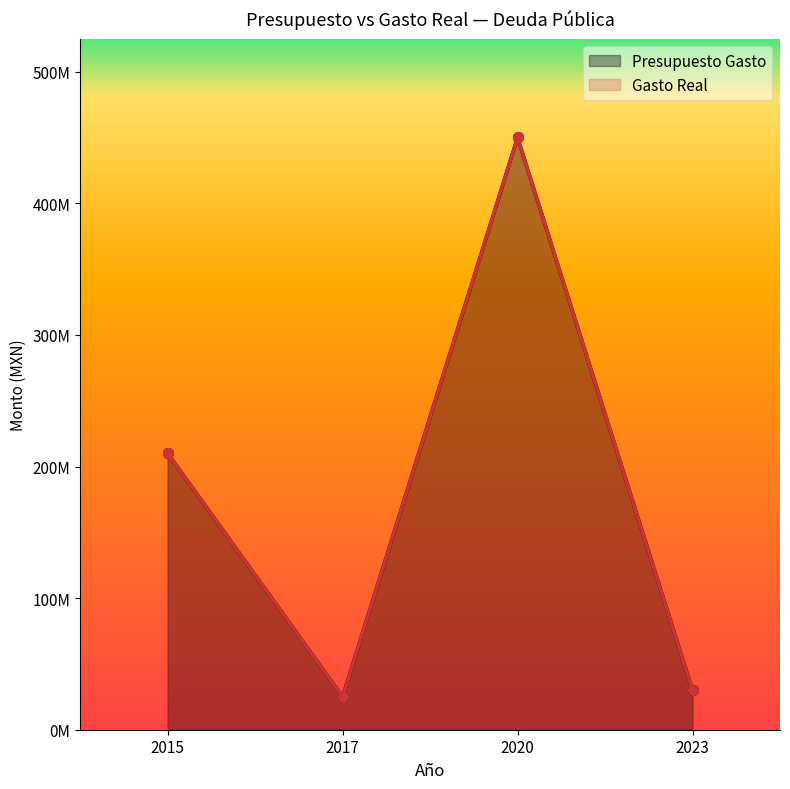

How many lines are shown in the chart?

2